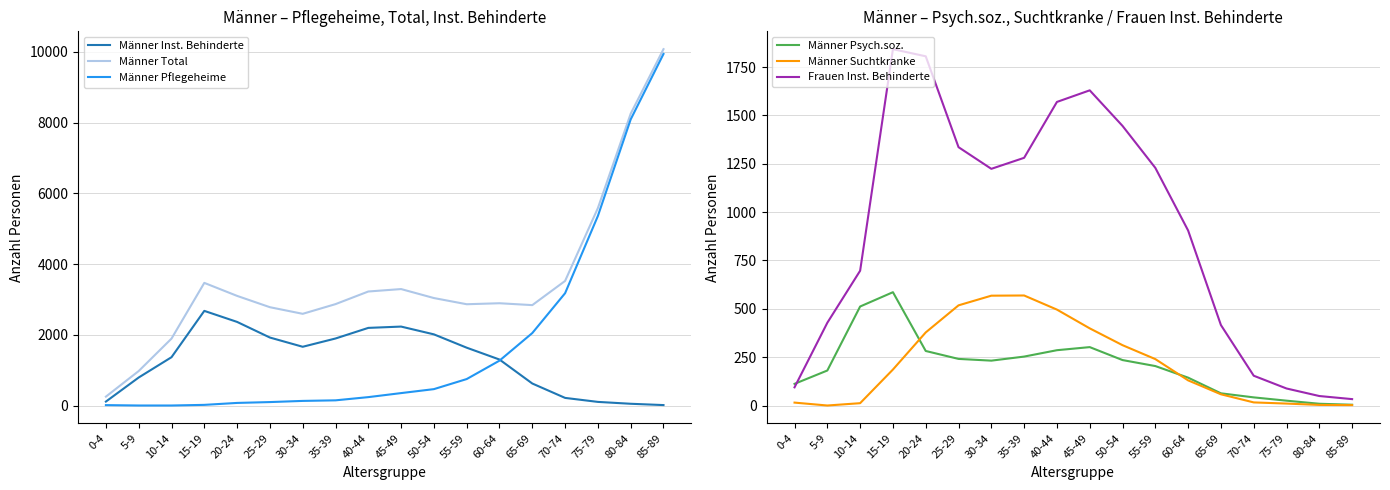

Which has a higher value, 50-54 or 65-69?

50-54